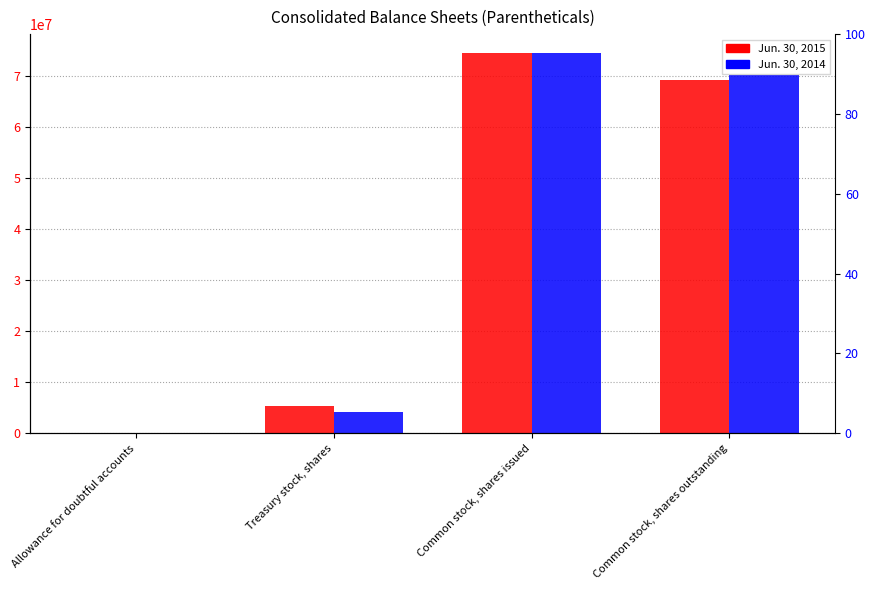

At which category does the chart reach its minimum across all series?

Allowance for doubtful accounts